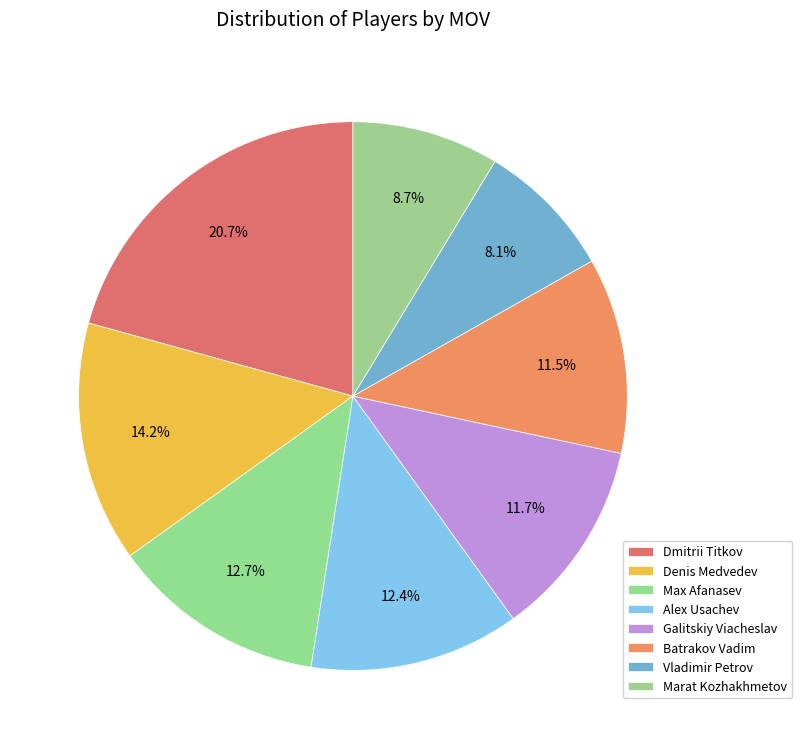

Which slice is the largest?

Dmitrii Titkov